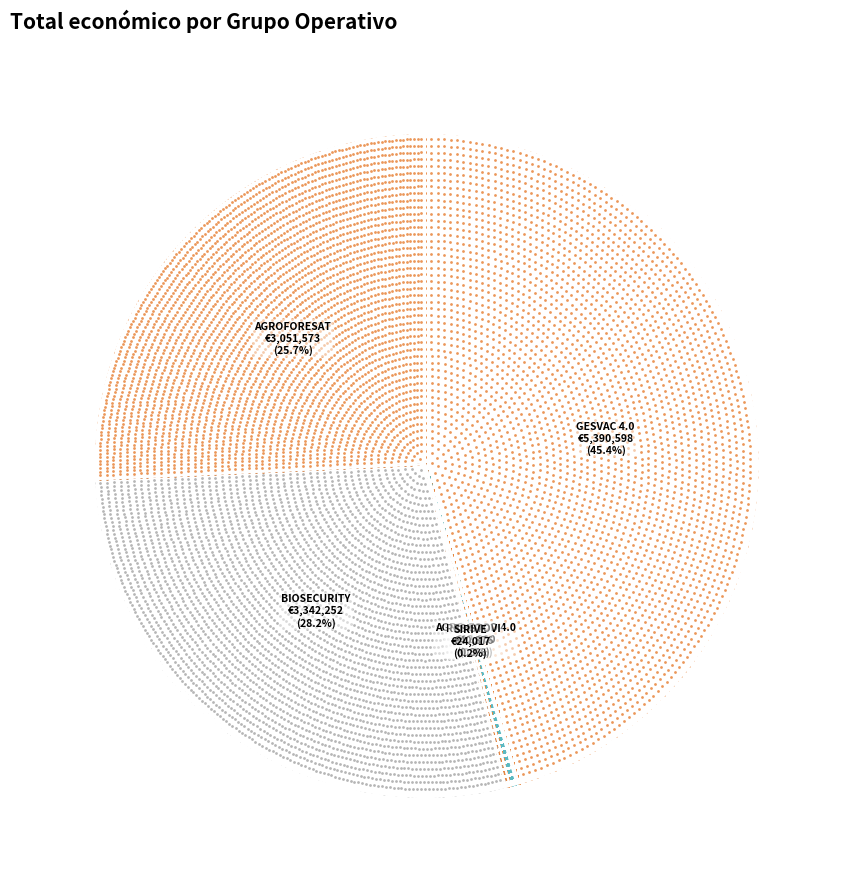

To the nearest percent, what percentage of the pie is BIOSECURITY?

28%